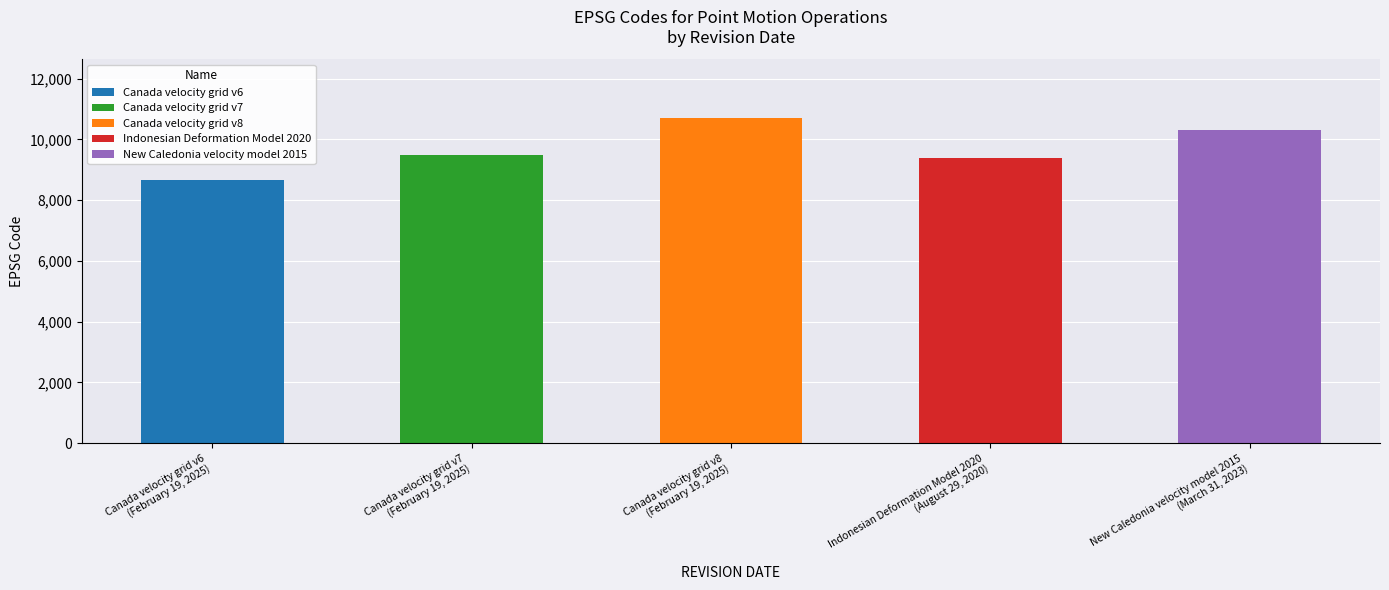

What is the value of the 5th bar from the left?

10323